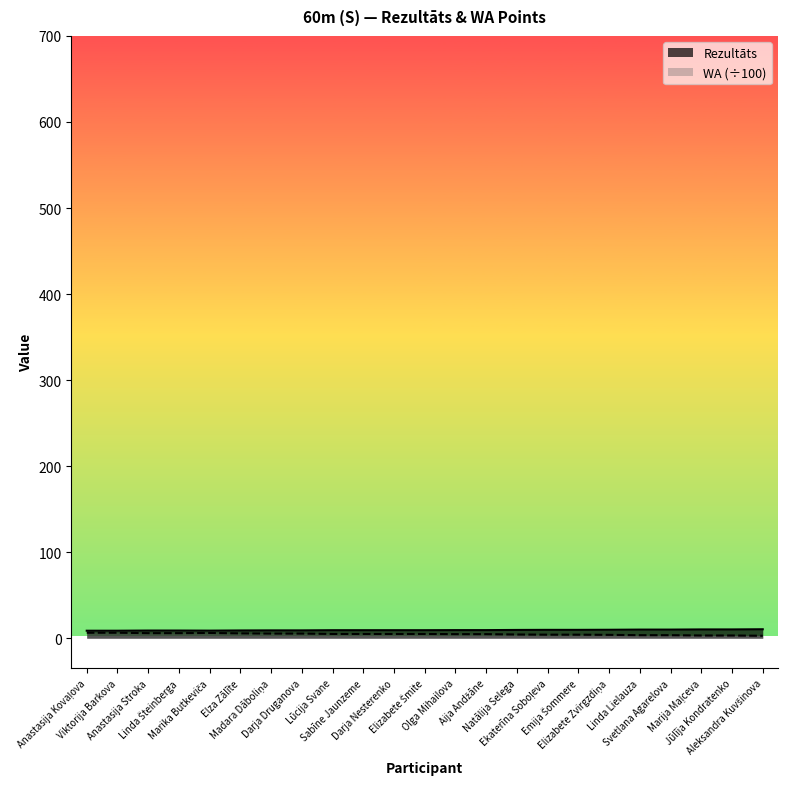

How many data points in WA are less than 4?

6